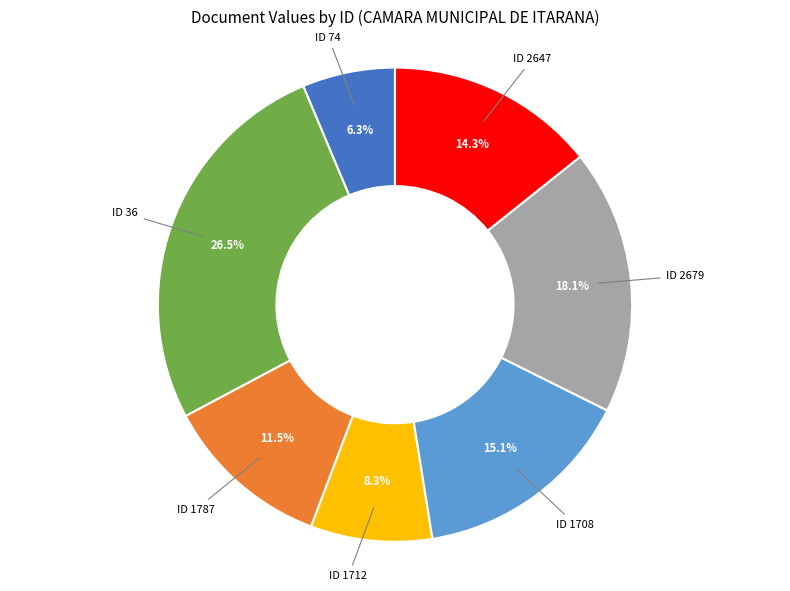

To the nearest percent, what is the difference between the largest and smallest slice percentages?

20%